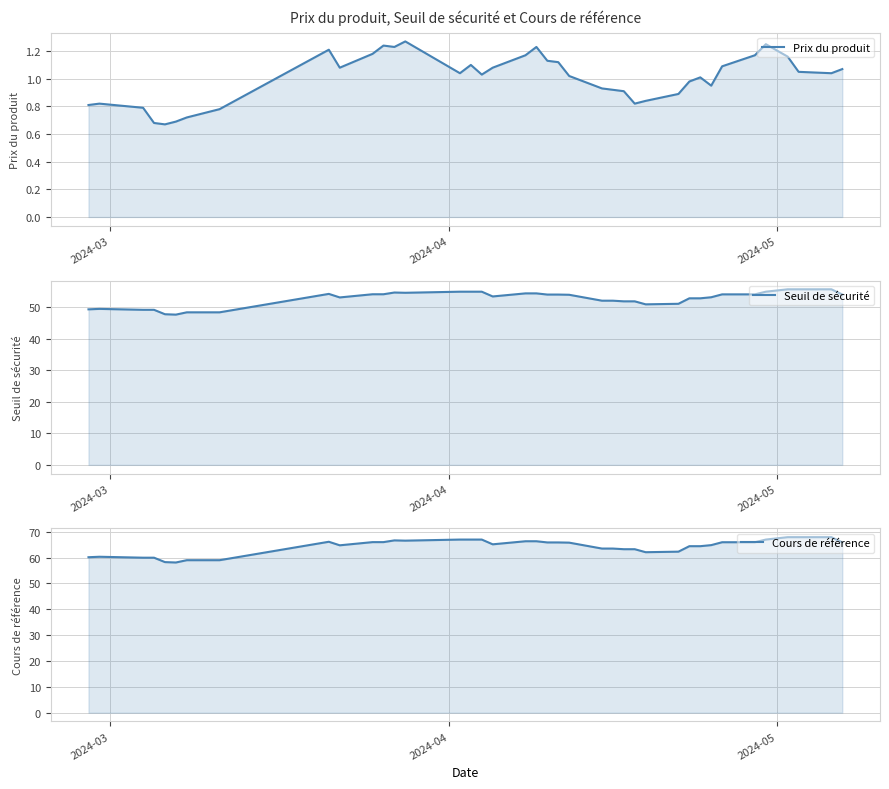

How many interior local peaks does the Cours de référence series have?

3